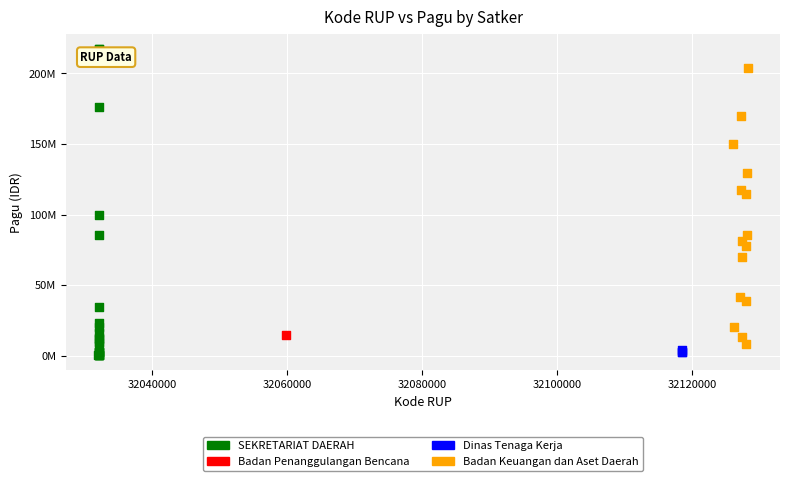

What are all the series names shown in the legend?

SEKRETARIAT DAERAH, Badan Penanggulangan Bencana, Dinas Tenaga Kerja, Badan Keuangan dan Aset Daerah